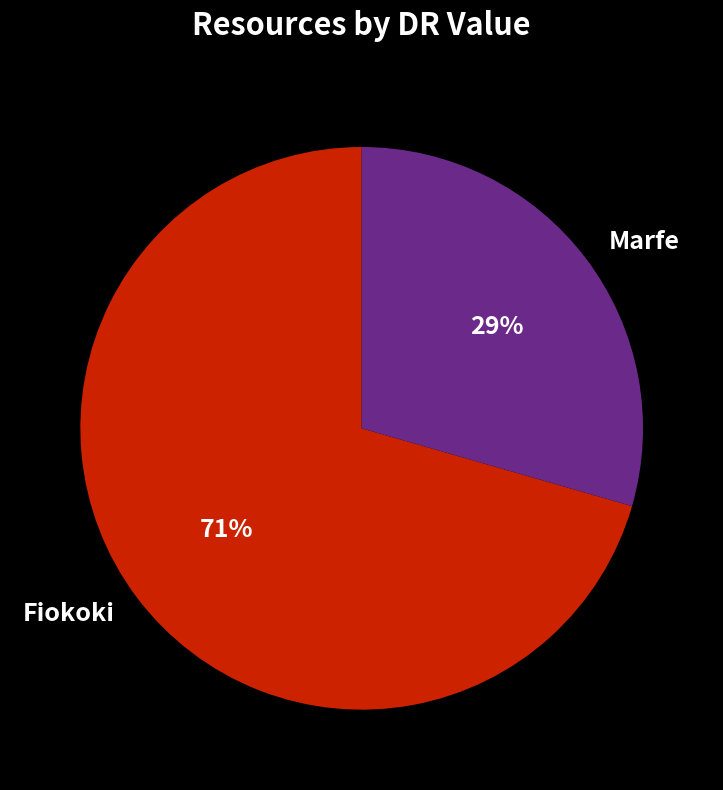

True or false: Marfe accounts for 40% of the total.

False